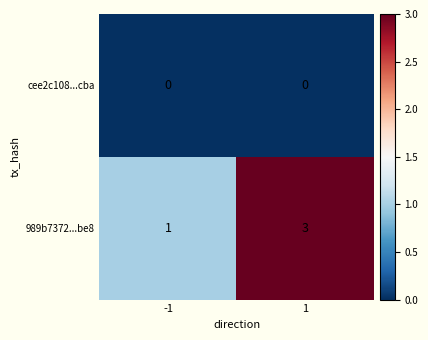

Rank the series by their maximum value, from lowest to highest.

cee2c108...cba, 989b7372...be8